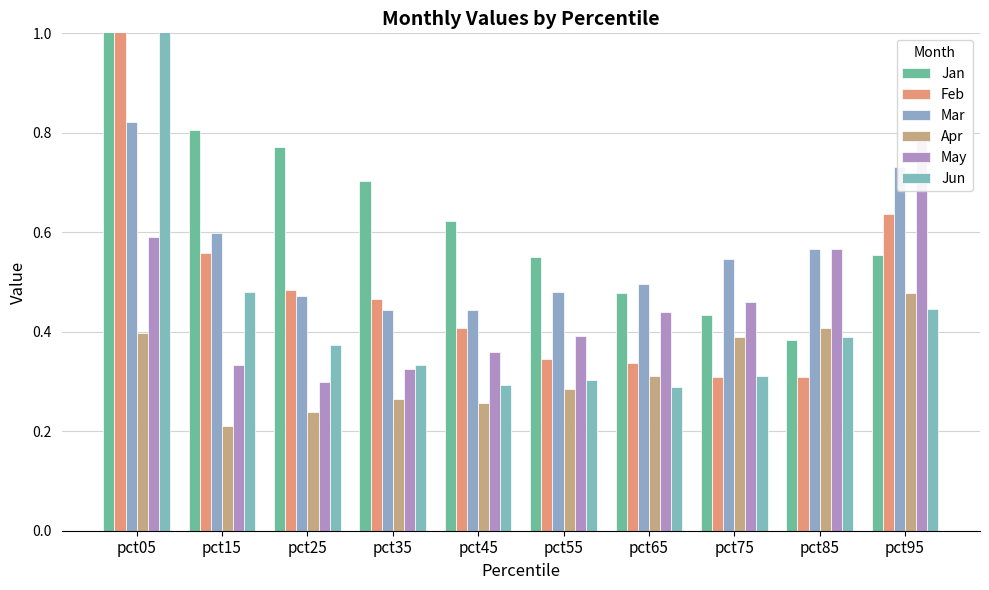

Is it true that May equals 0.3 at pct15?

True